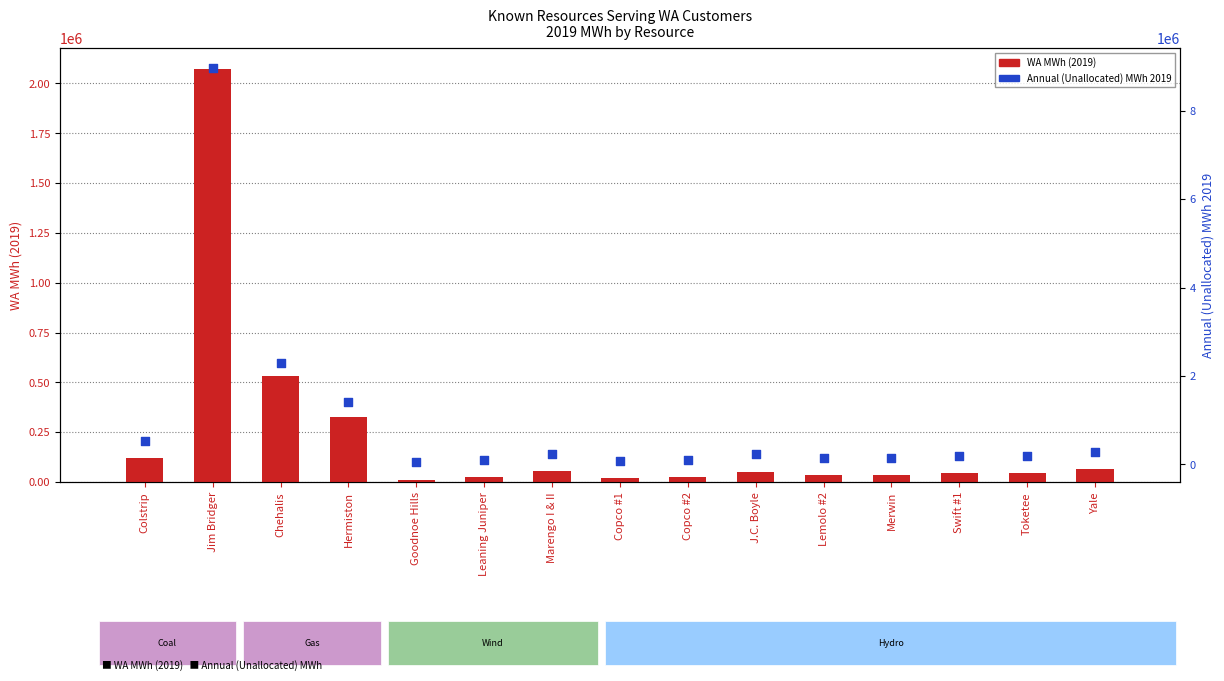

At which category is the sum across all series the highest?

Jim Bridger